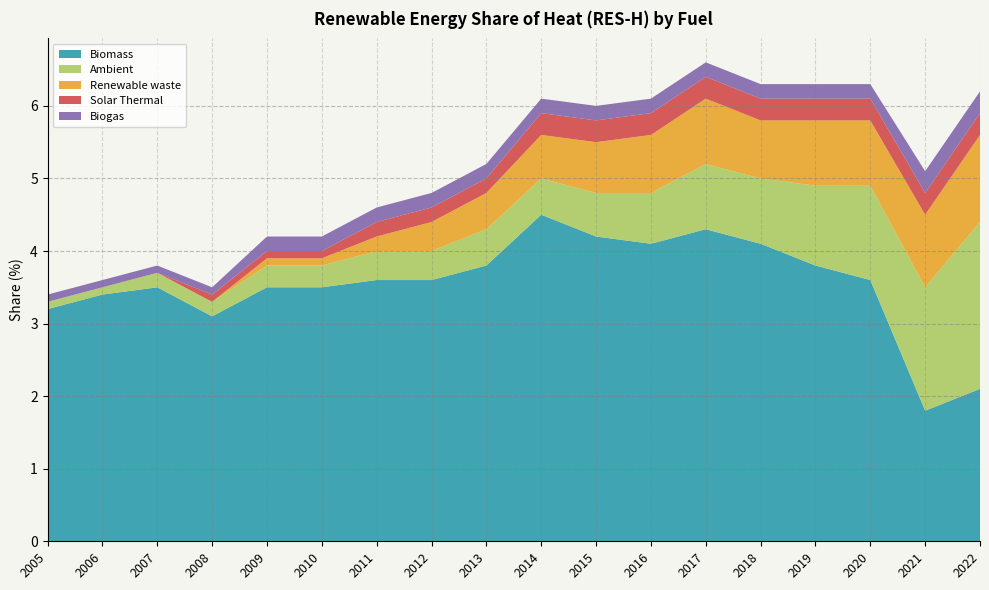

Reading left to right, transcribe all the data shown in this chart.

Biomass: 3.2	3.4	3.5	3.1	3.5	3.5	3.6	3.6	3.8	4.5	4.2	4.1	4.3	4.1	3.8	3.6	1.8	2.1
Ambient: 0.1	0.1	0.2	0.2	0.3	0.3	0.4	0.4	0.5	0.5	0.6	0.7	0.9	0.9	1.1	1.3	1.7	2.3
Renewable waste: 0.0	0.0	0.0	0.0	0.1	0.1	0.2	0.4	0.5	0.6	0.7	0.8	0.9	0.8	0.9	0.9	1.0	1.2
Solar Thermal: 0.0	0.0	0.0	0.1	0.1	0.1	0.2	0.2	0.2	0.3	0.3	0.3	0.3	0.3	0.3	0.3	0.3	0.3
Biogas: 0.1	0.1	0.1	0.1	0.2	0.2	0.2	0.2	0.2	0.2	0.2	0.2	0.2	0.2	0.2	0.2	0.3	0.3